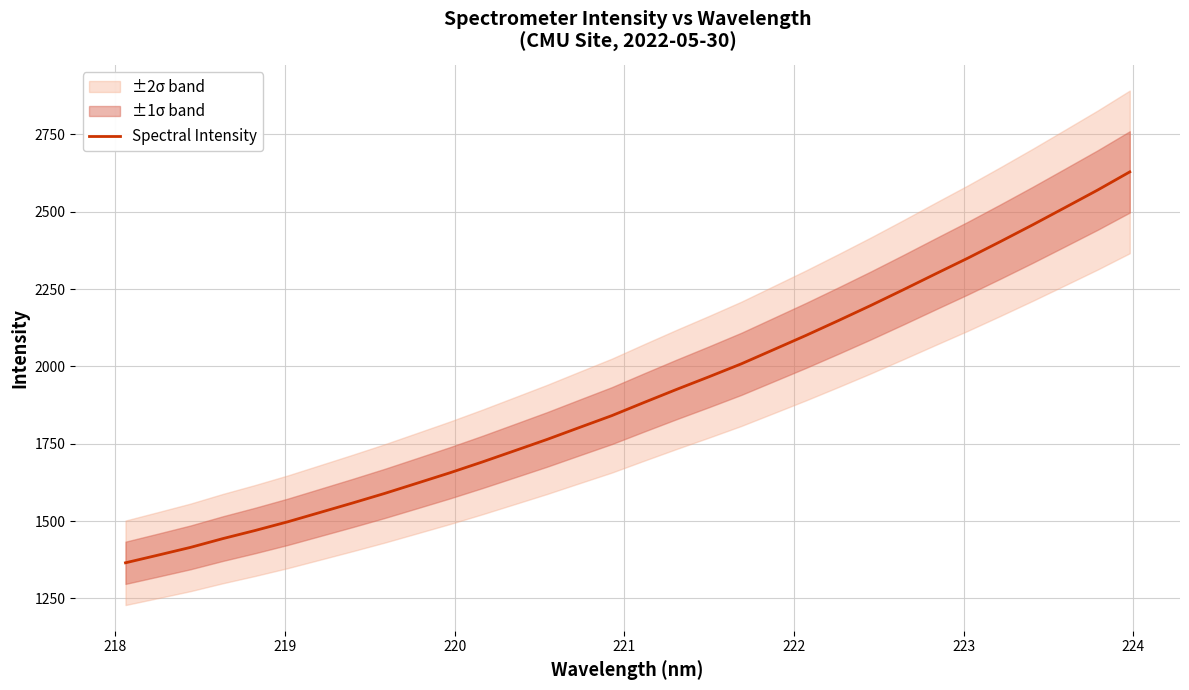

Reading right to left, extract all data points from this chart.

2628.5	2569.4	2513.3	2457.4	2403.2	2350.0	2299.0	2247.5	2196.9	2148.1	2100.2	2054.2	2008.2	1966.3	1925.5	1883.5	1840.7	1802.4	1763.8	1727.2	1690.8	1655.9	1622.7	1589.6	1558.4	1527.9	1497.6	1469.7	1443.3	1414.9	1389.9	1365.2